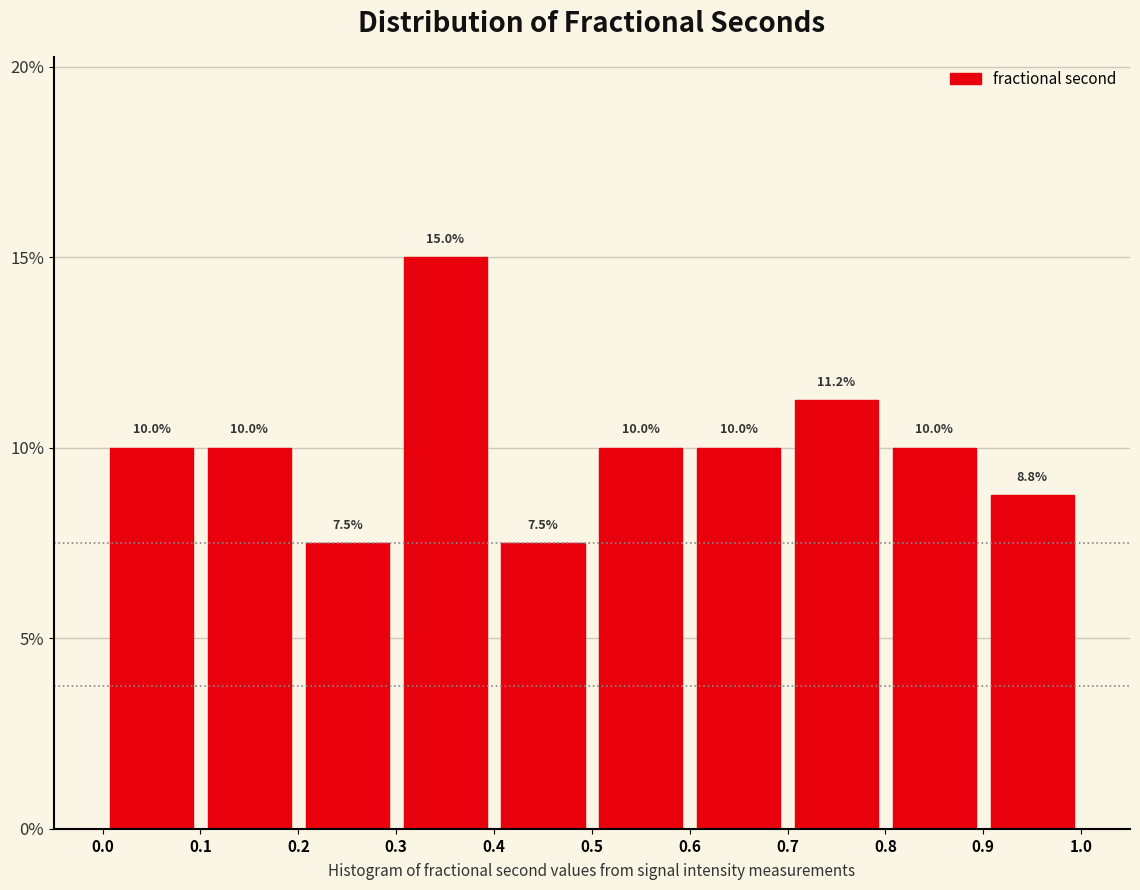

Which range on the x-axis has the tallest bar?

0.3 to 0.4